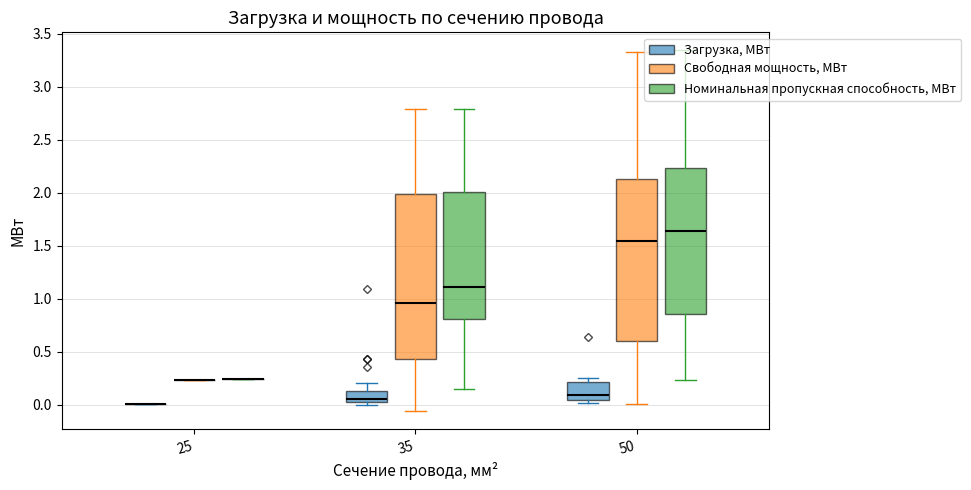

Rank the series by their maximum value, from lowest to highest.

Загрузка, МВт, Свободная мощность, МВт, Номинальная пропускная способность, МВт